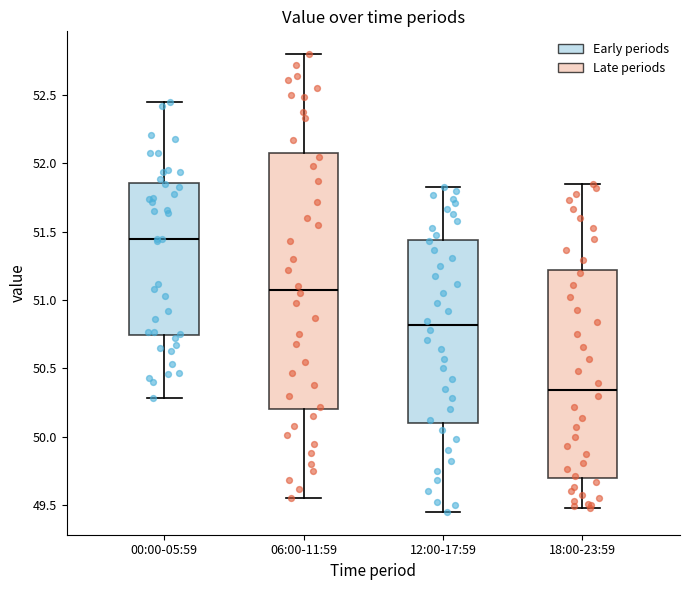

Reading left to right, transcribe this box plot: for each box, give where its median line is, the range the box spans, and where its two whiskers end, as read against the y-axis. The values are not printed on the chart, so give them approximately, as read against the axis.

00:00-05:59: median 51.45, box 50.75 to 51.85, whiskers 50.30 to 52.45
06:00-11:59: median 51.10, box 50.20 to 52.10, whiskers 49.55 to 52.80
12:00-17:59: median 50.80, box 50.10 to 51.45, whiskers 49.45 to 51.85
18:00-23:59: median 50.35, box 49.70 to 51.20, whiskers 49.50 to 51.85